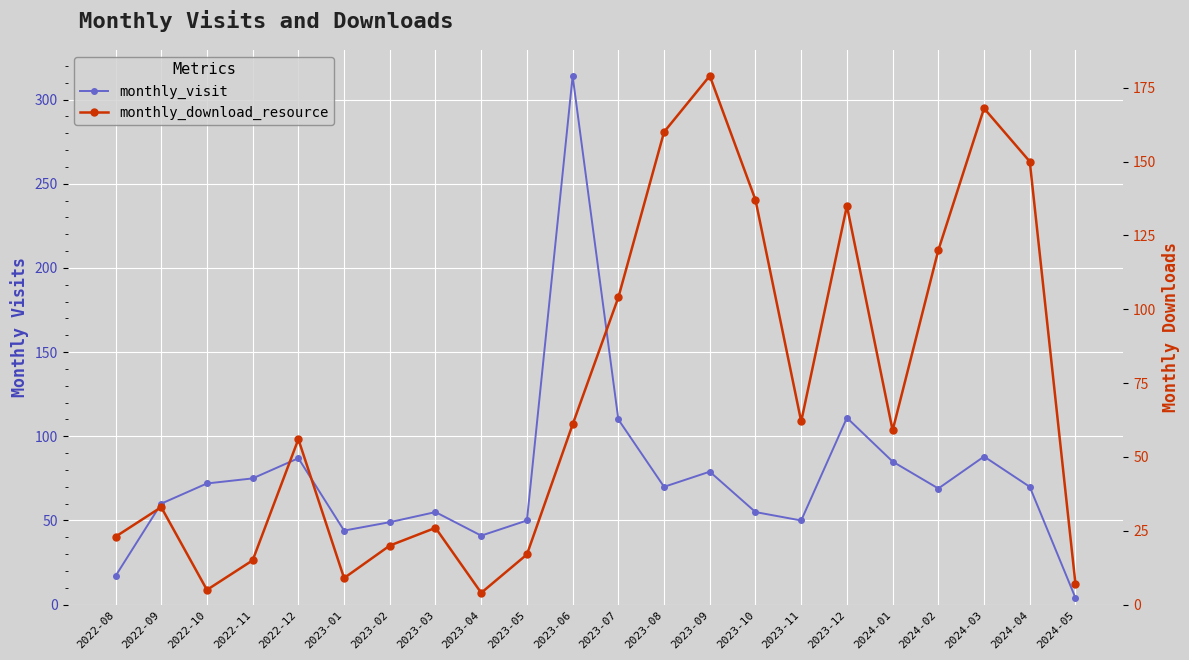

What is the minimum value shown in the chart?

4